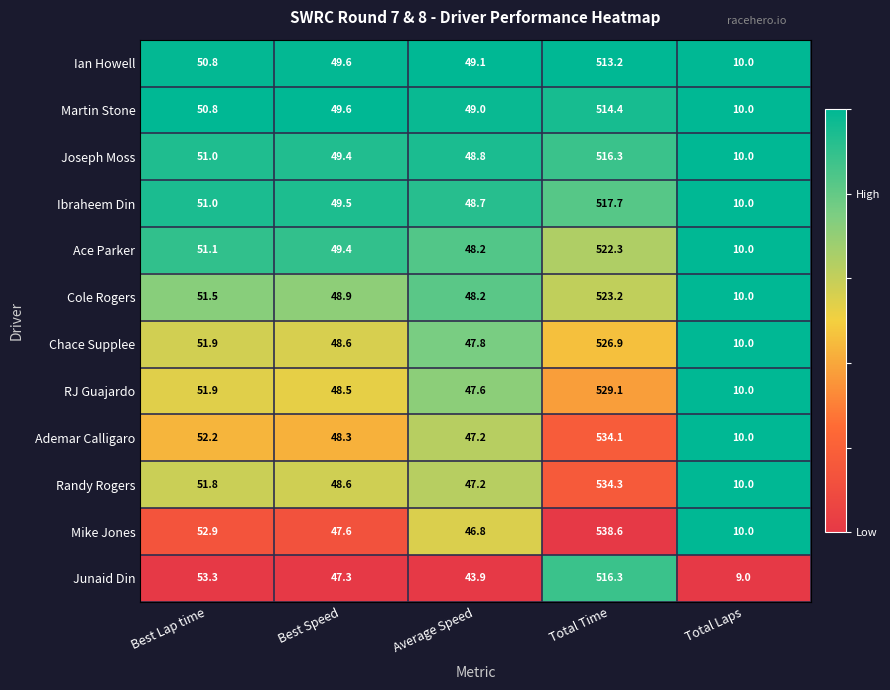

Rank the categories by Chace Supplee value from lowest to highest.

Total Laps, Average Speed, Best Speed, Best Lap time, Total Time